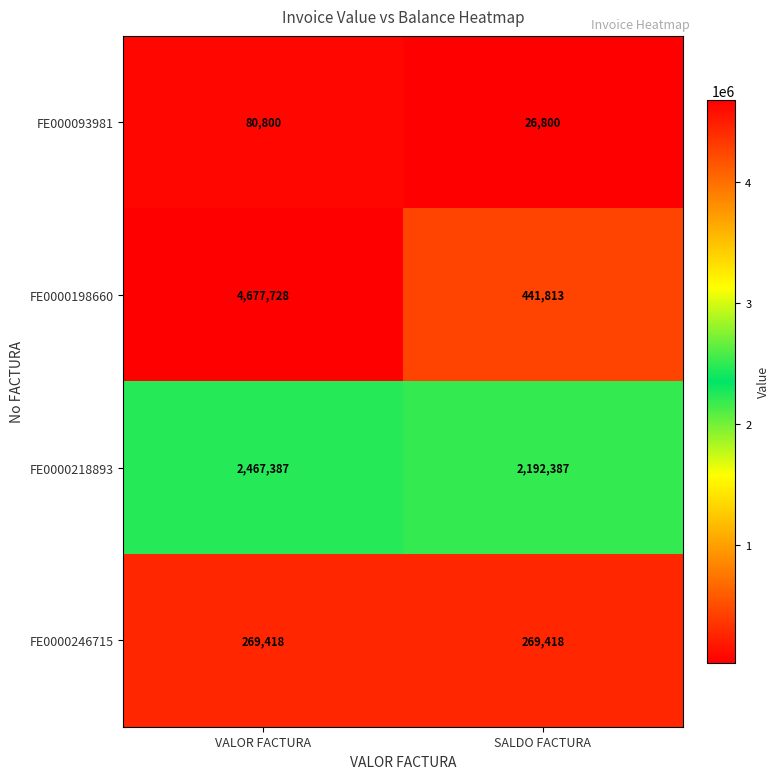

What is the approximate value of FE0000246715 at VALOR FACTURA?

269418